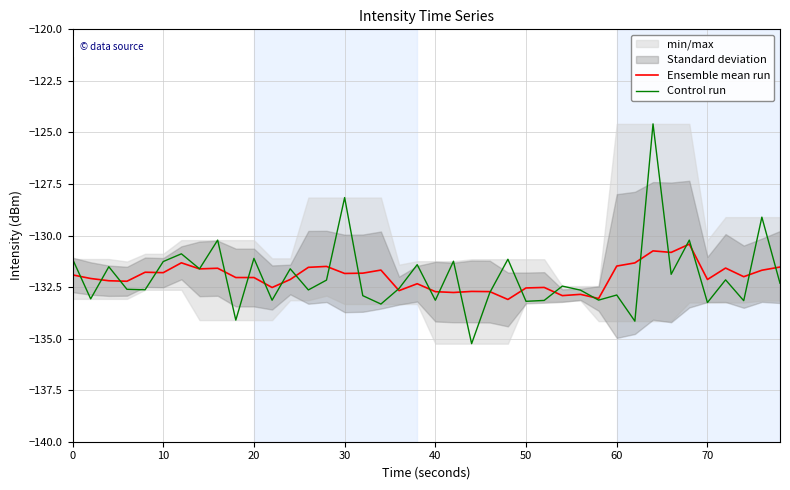

The value of Control run at 30 is -128.2. True or false?

True